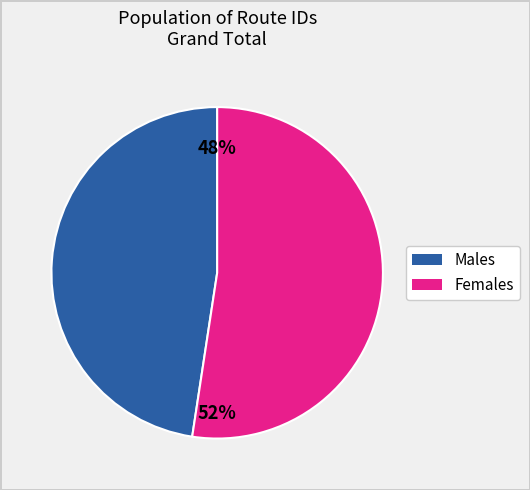

Count the number of slices in the pie.

2